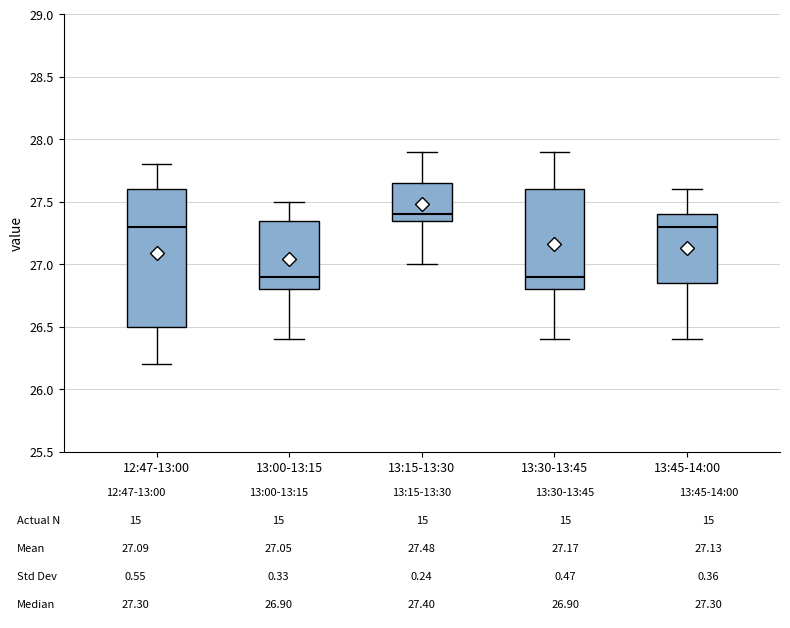

Which box's median line is the highest?

13:15-13:30